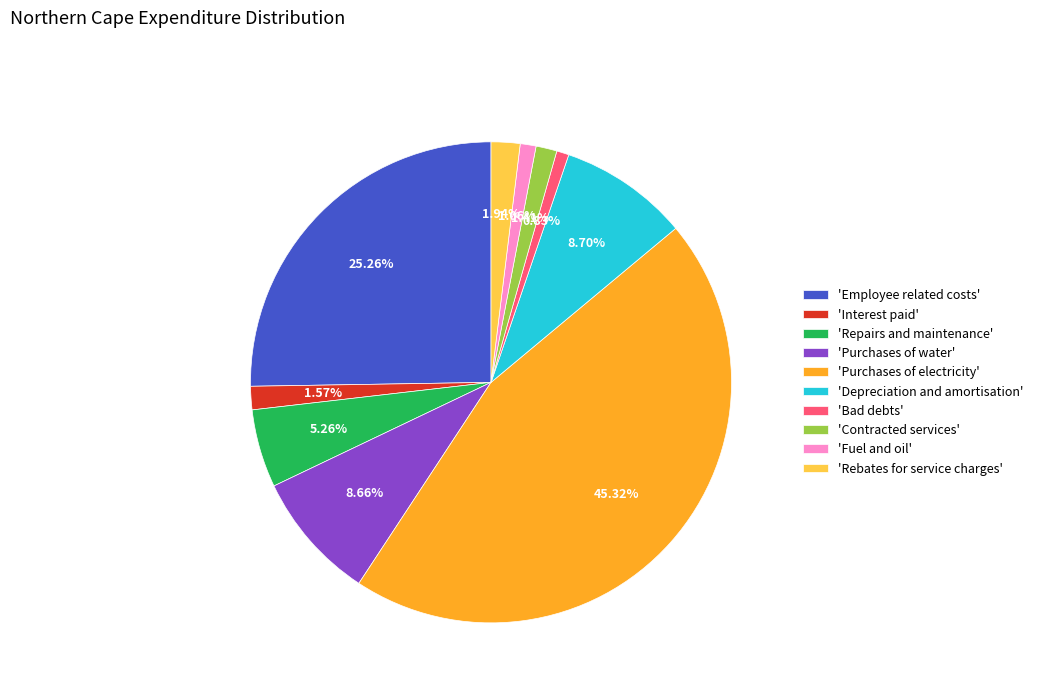

Which slice is the largest?

'Purchases of electricity'